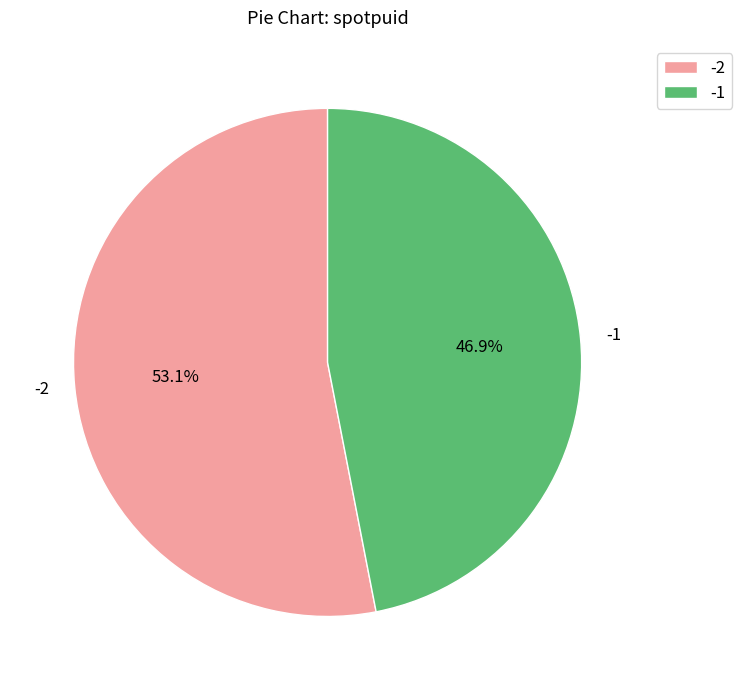

Which slice is the smallest?

-1